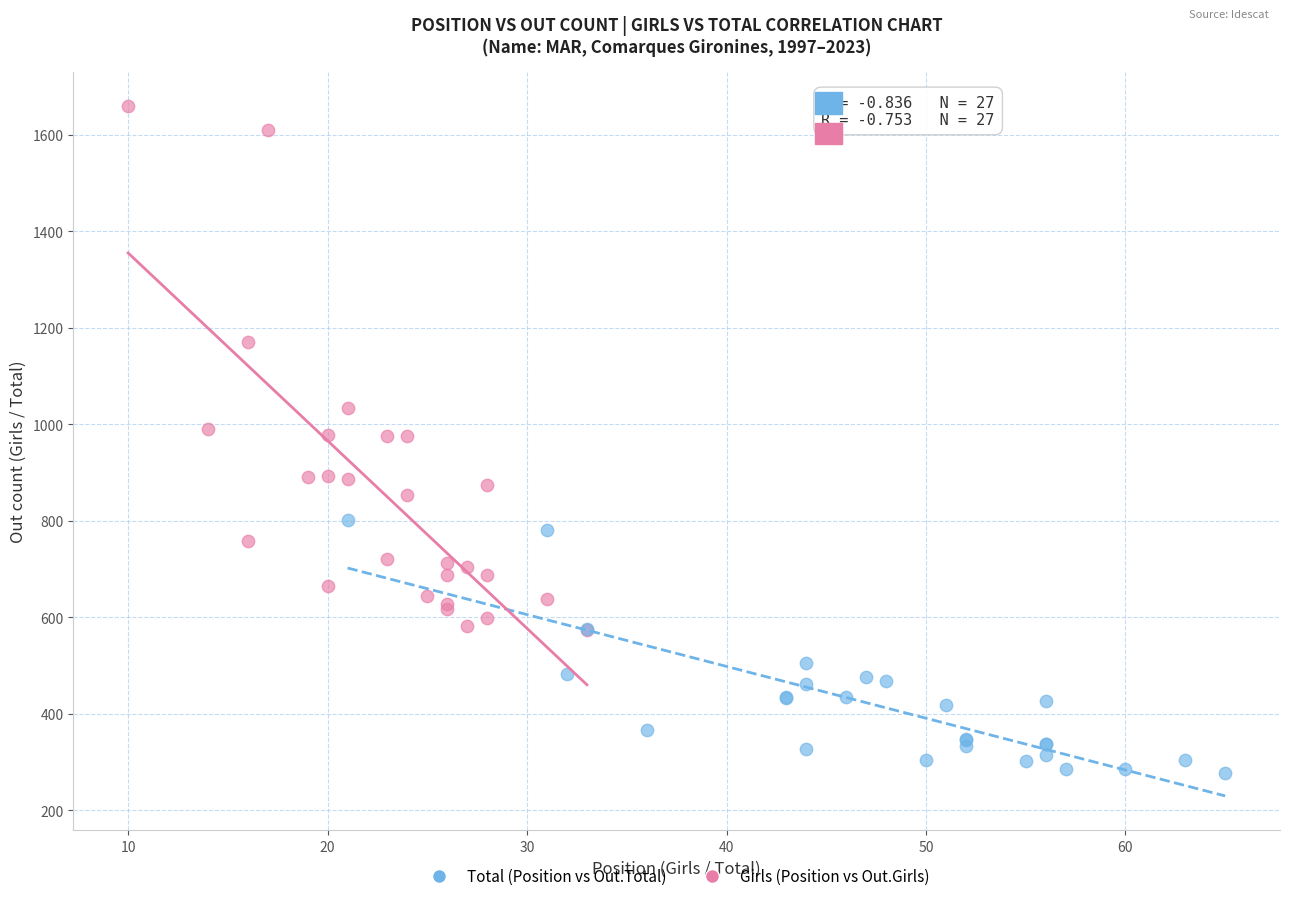

Which series has the largest Y range (max minus min)?

Girls (Position vs Out.Girls)